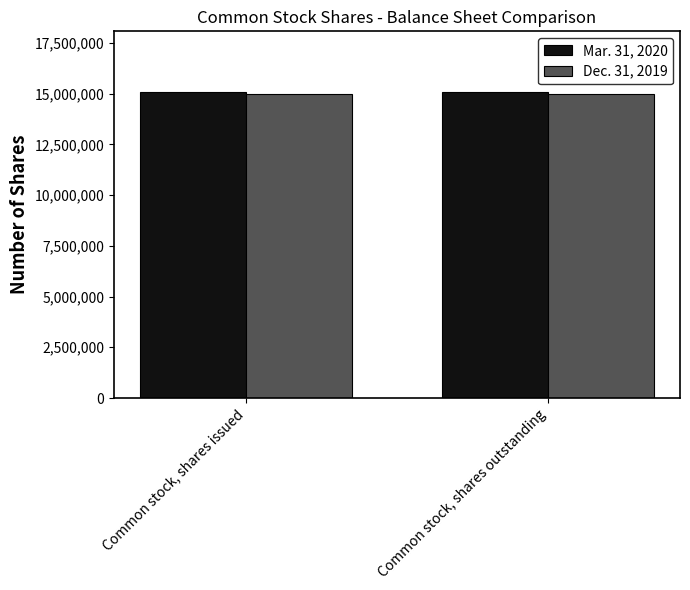

What is the sum of all Mar. 31, 2020 values?

30122000